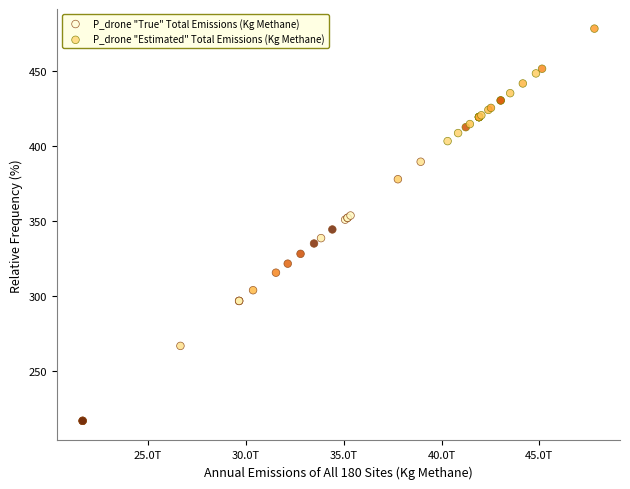

Which series reaches the minimum Y coordinate?

P_drone "True" Total Emissions (Kg Methane)